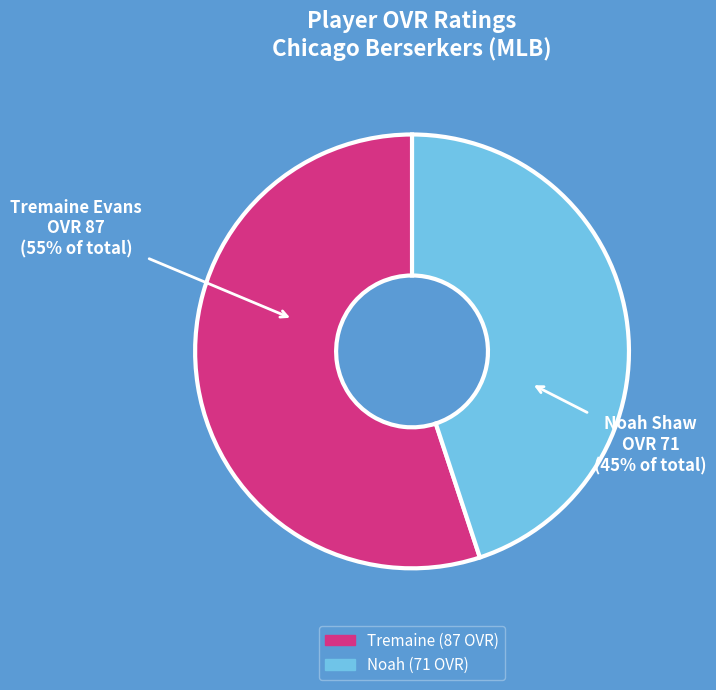

How many slices are in this pie chart?

2